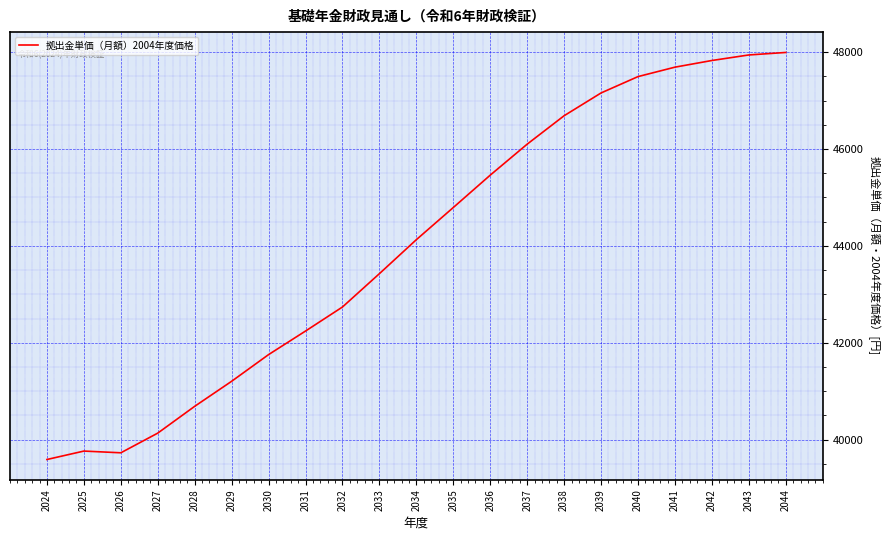

Is it true that the value at 2040 is 47497.5?

True